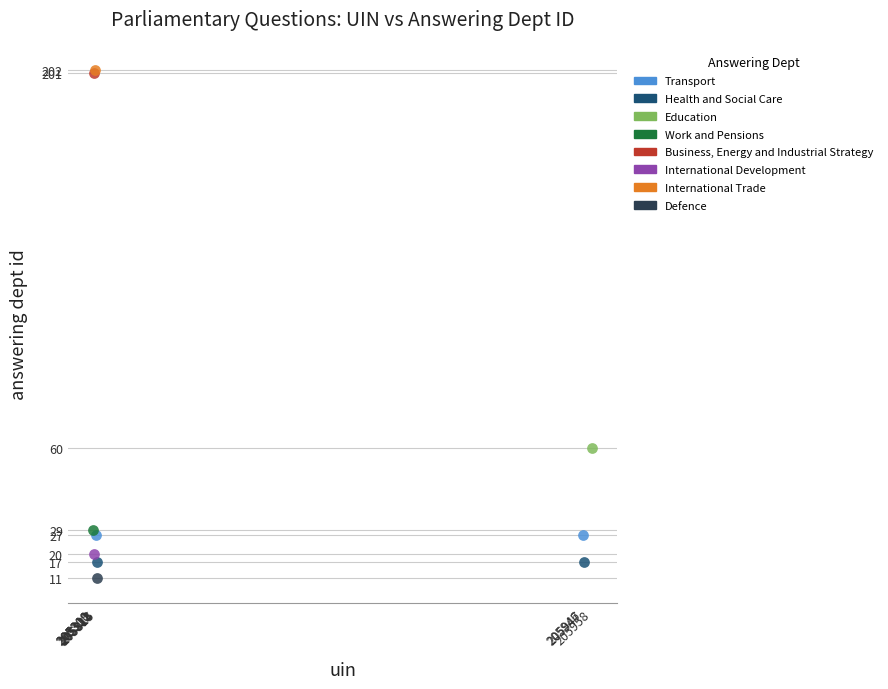

Which series contains the lowest Y value?

Defence